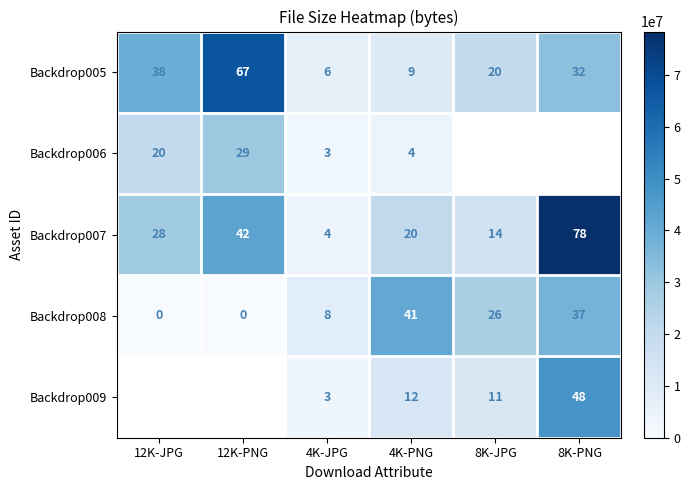

At which label does Backdrop008 reach its peak?

4K-PNG